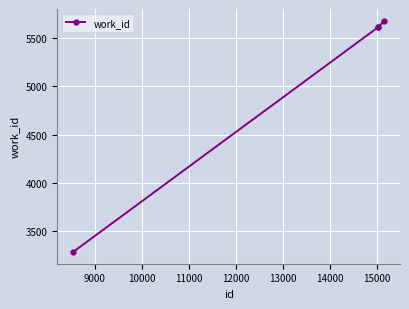

What is the average value?

5050